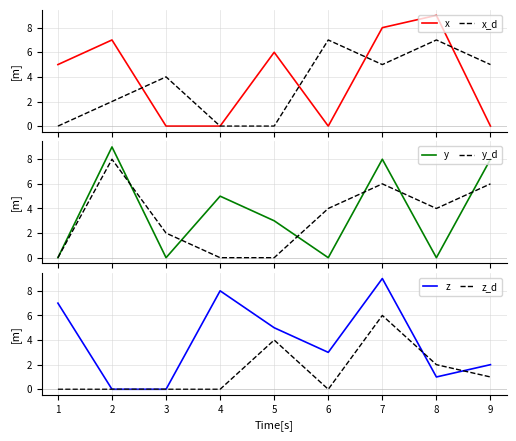

The z_d series shows 2 at 8. True or false?

True